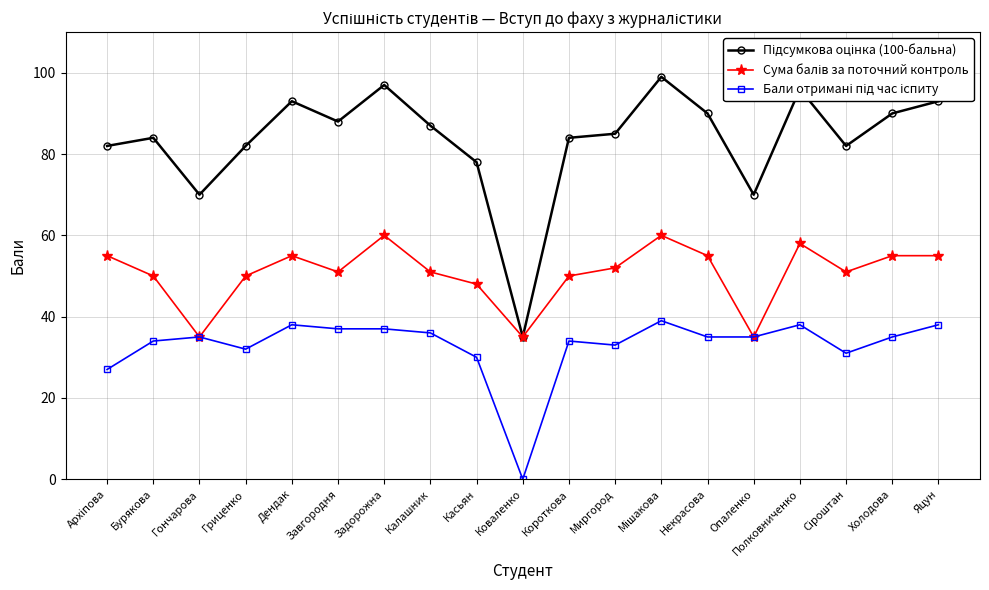

What position from the left is Полковниченко?

16